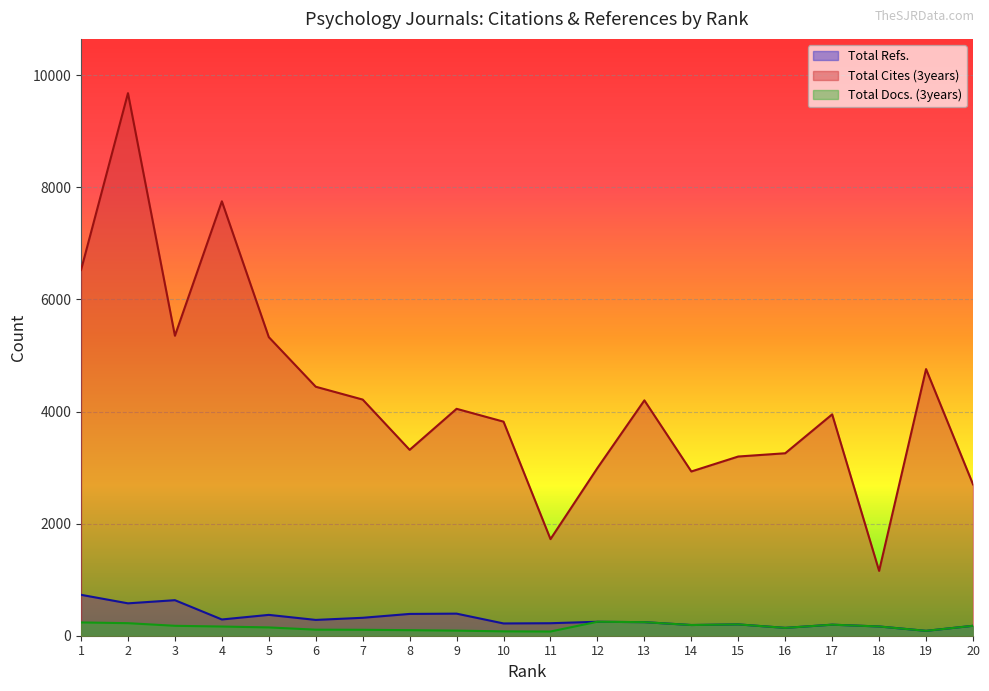

What value does the Total Cites (3years) series have at 8?

3317